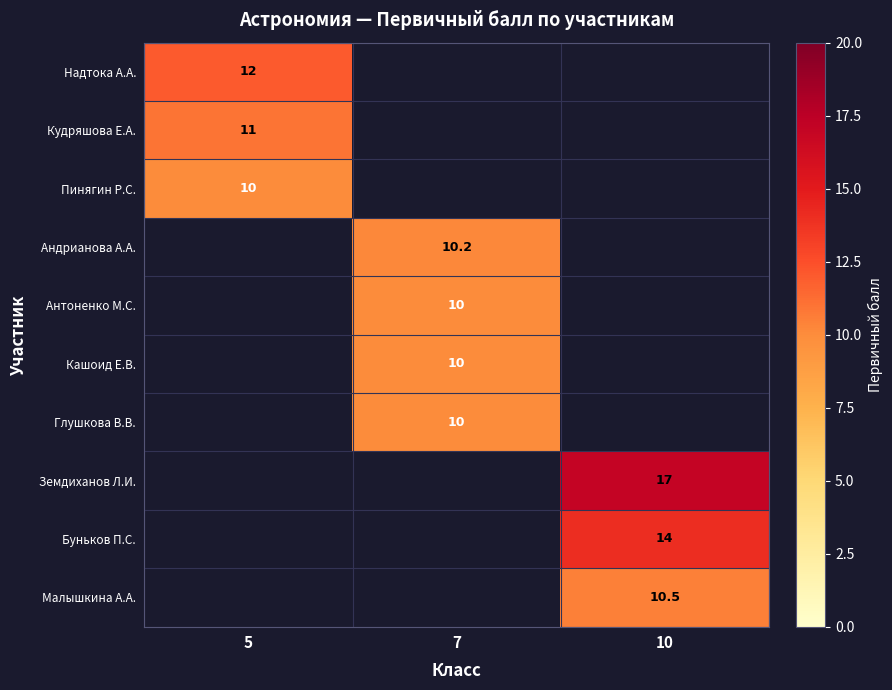

Is it true that Земдиханов Л.И. equals 5.5 at 10?

False